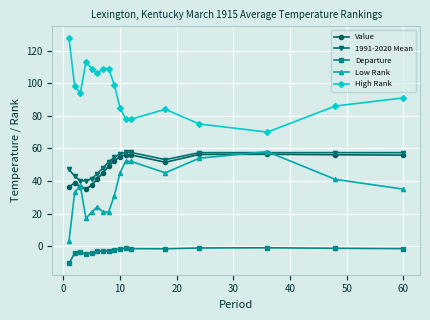

Which series has the largest total across all categories?

High Rank